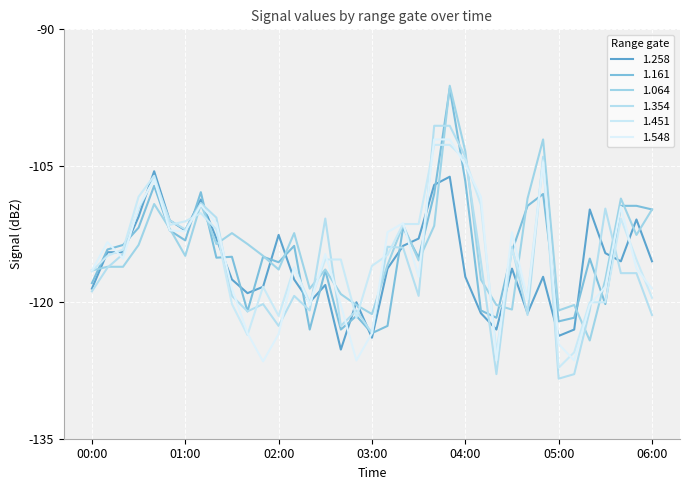

List the labels in order of 1.354 value, largest first.

03:40, 03:50, 04:00, 04:50, 00:40, 01:10, 00:30, 05:30, 01:20, 02:30, 00:50, 01:00, 03:10, 04:30, 03:20, 00:20, 04:10, 00:10, 05:40, 05:50, 00:00, 01:30, 02:10, 03:30, 01:50, 02:20, 02:50, 05:20, 01:40, 04:40, 06:00, 02:00, 02:40, 03:00, 04:20, 05:10, 05:00